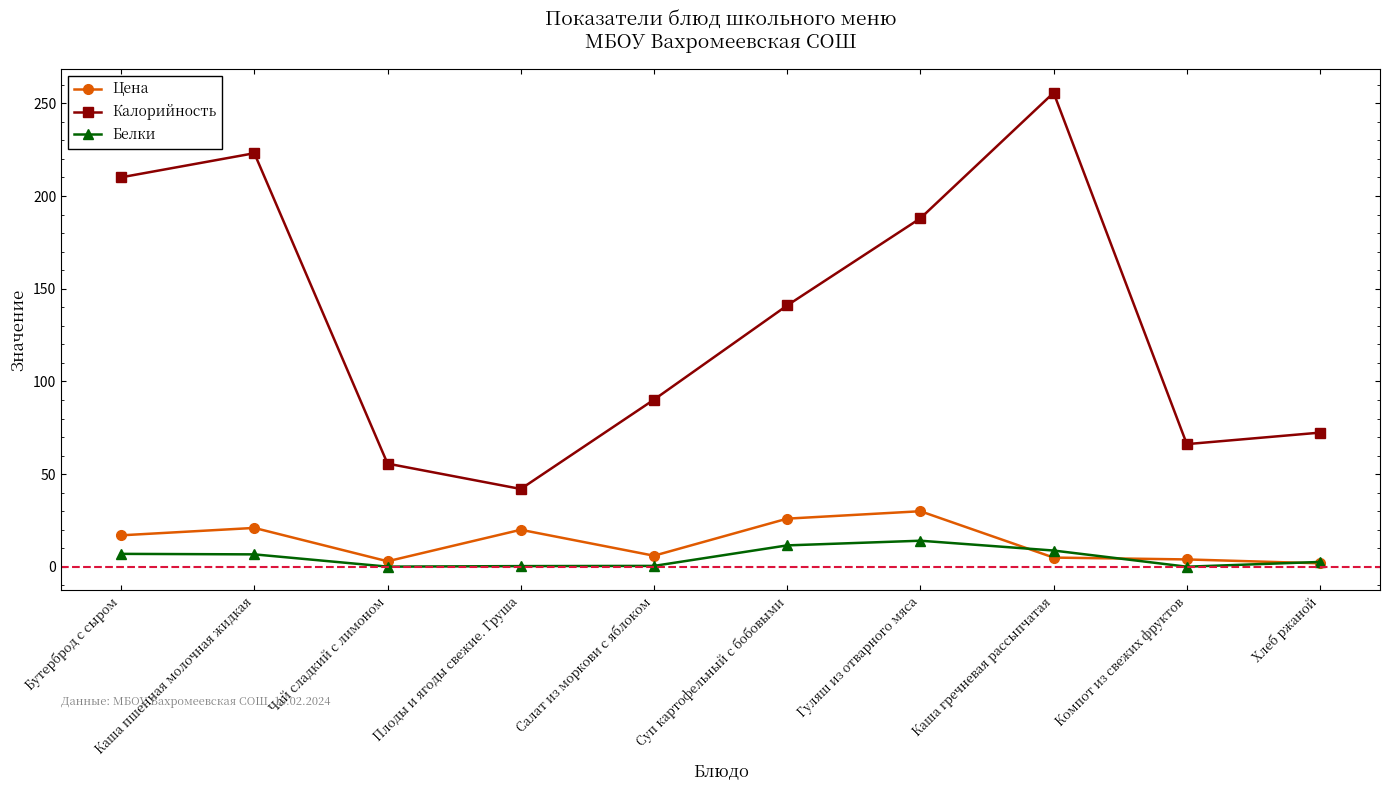

At which label is Цена closest to 15?

Бутерброд с сыром